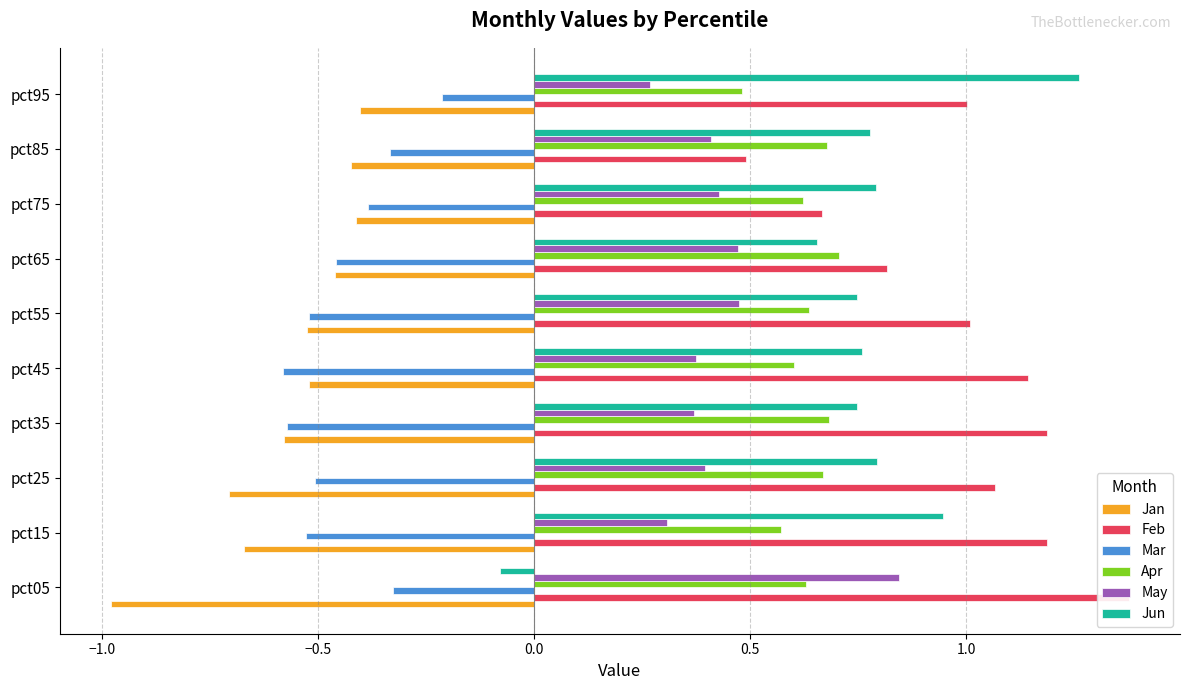

What is the greatest value displayed?

1.4